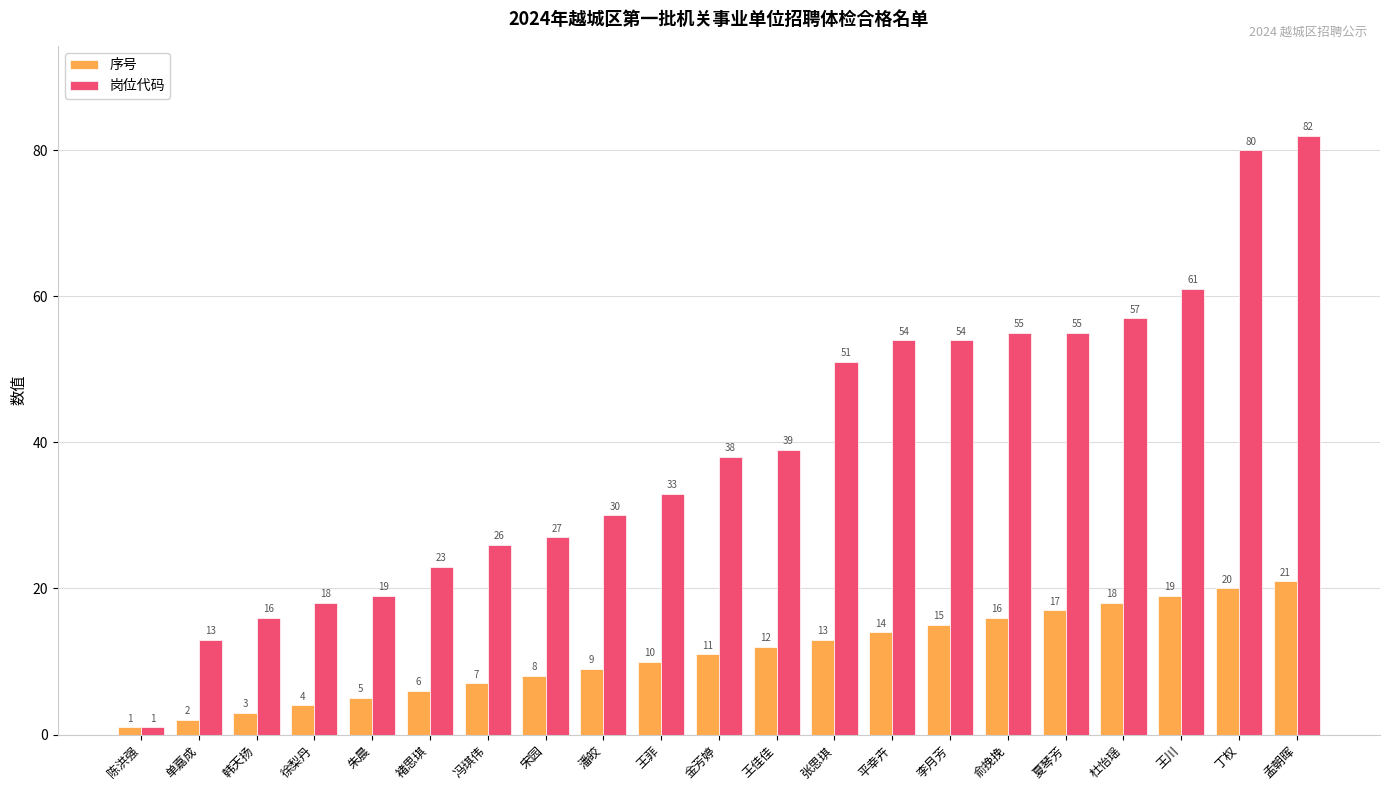

Reading right to left, transcribe all the data shown in this chart.

序号: 21	20	19	18	17	16	15	14	13	12	11	10	9	8	7	6	5	4	3	2	1
岗位代码: 82	80	61	57	55	55	54	54	51	39	38	33	30	27	26	23	19	18	16	13	1